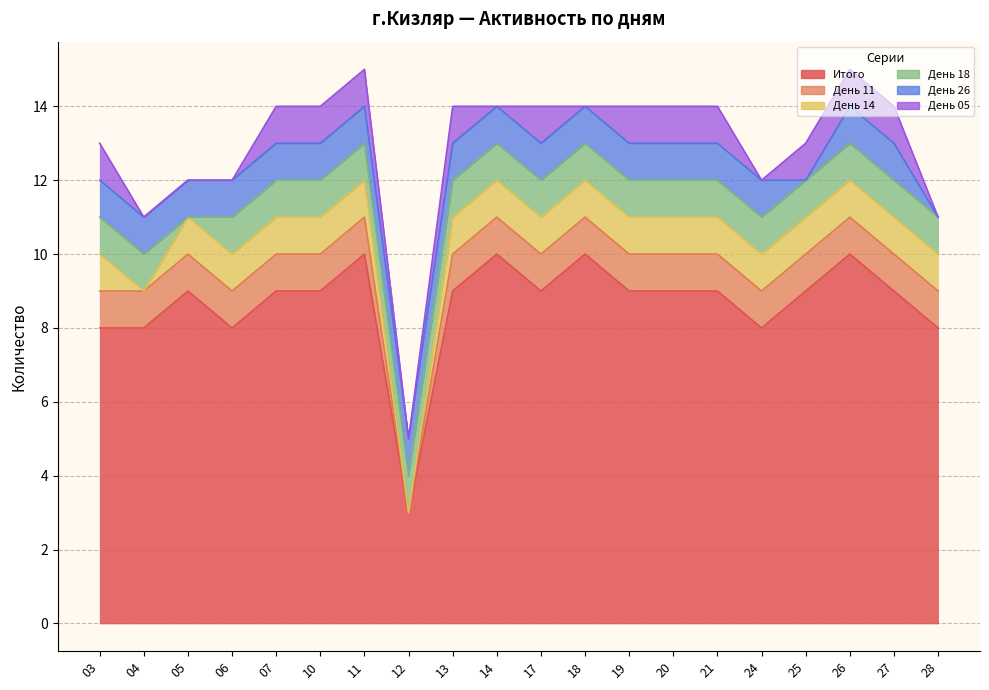

True or false: col_05 and col_11 intersect in this chart.

False